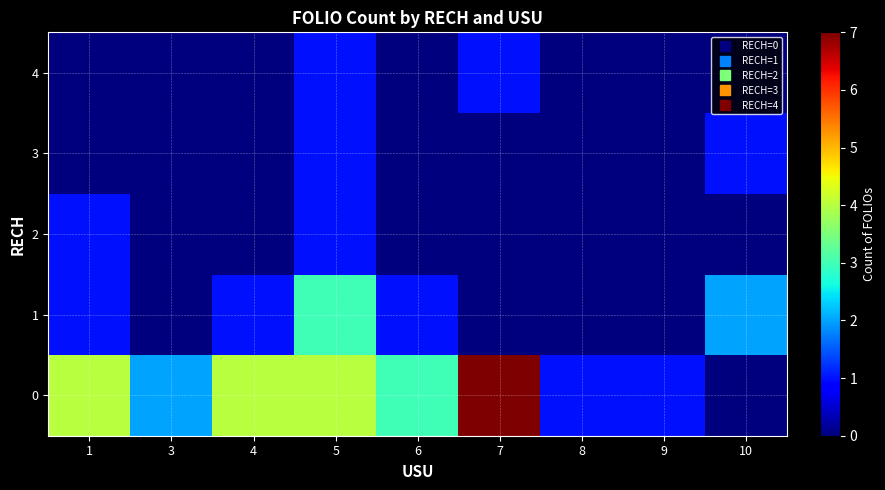

Which has a higher value, 8 or 7?

7